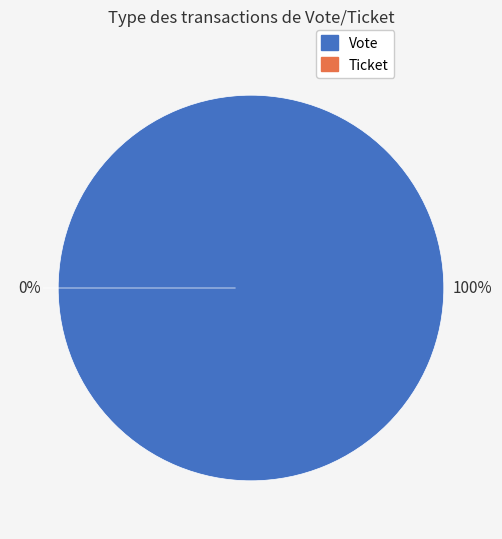

Which slice is the smallest?

Ticket